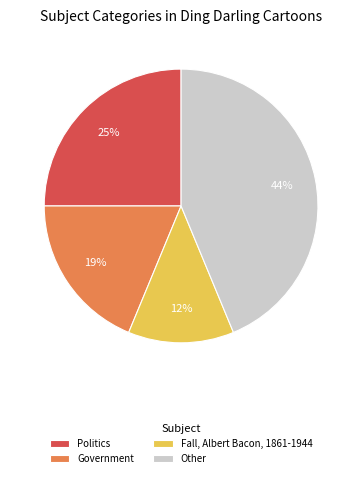

Which category has the biggest portion of the pie?

Other